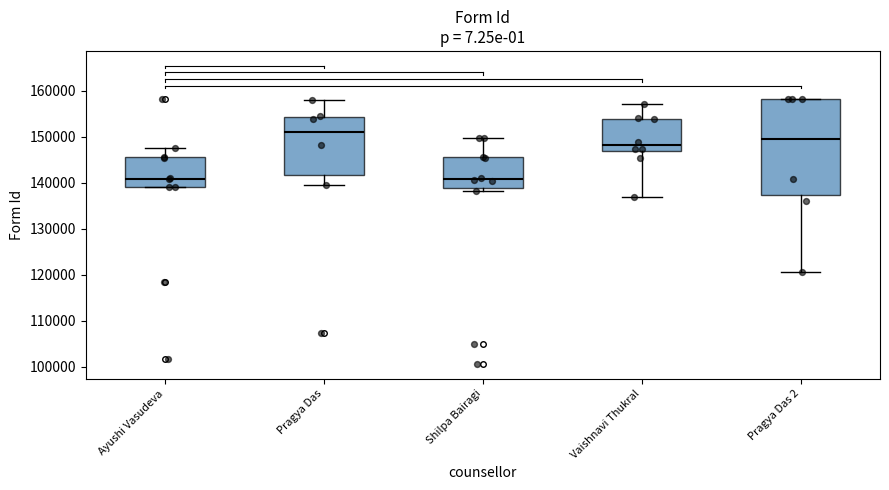

Which box is the tallest, from its lower edge to its upper edge?

Pragya Das 2